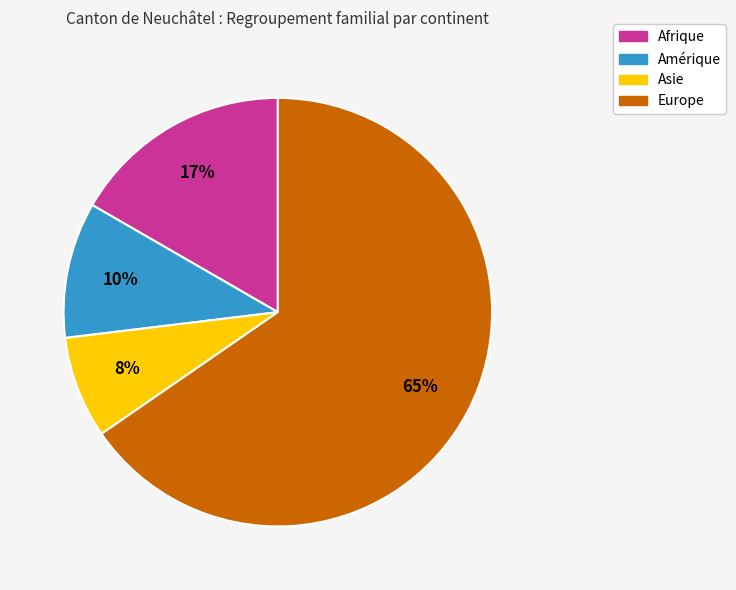

Does any single category account for the majority?

Yes